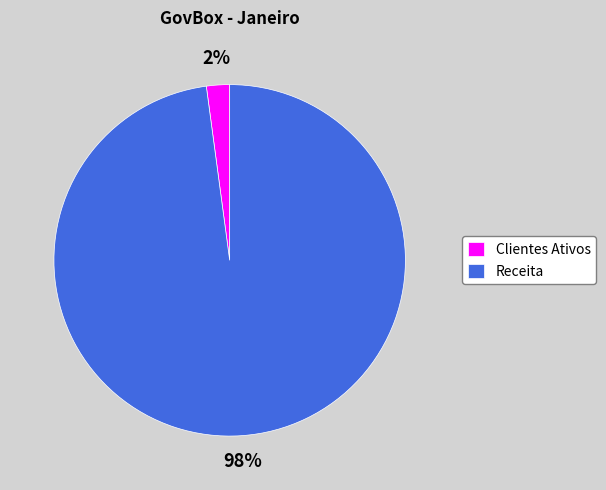

Is there any slice that represents more than half of the pie?

Yes